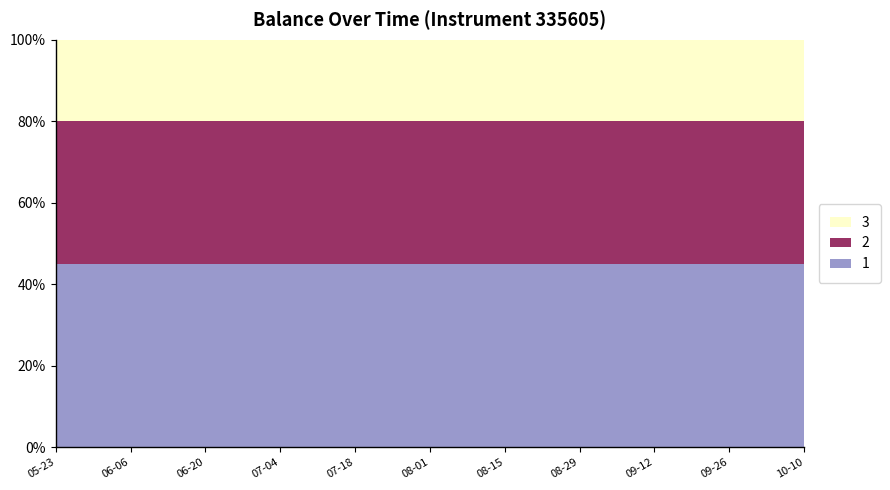

What is the average value?

527.6